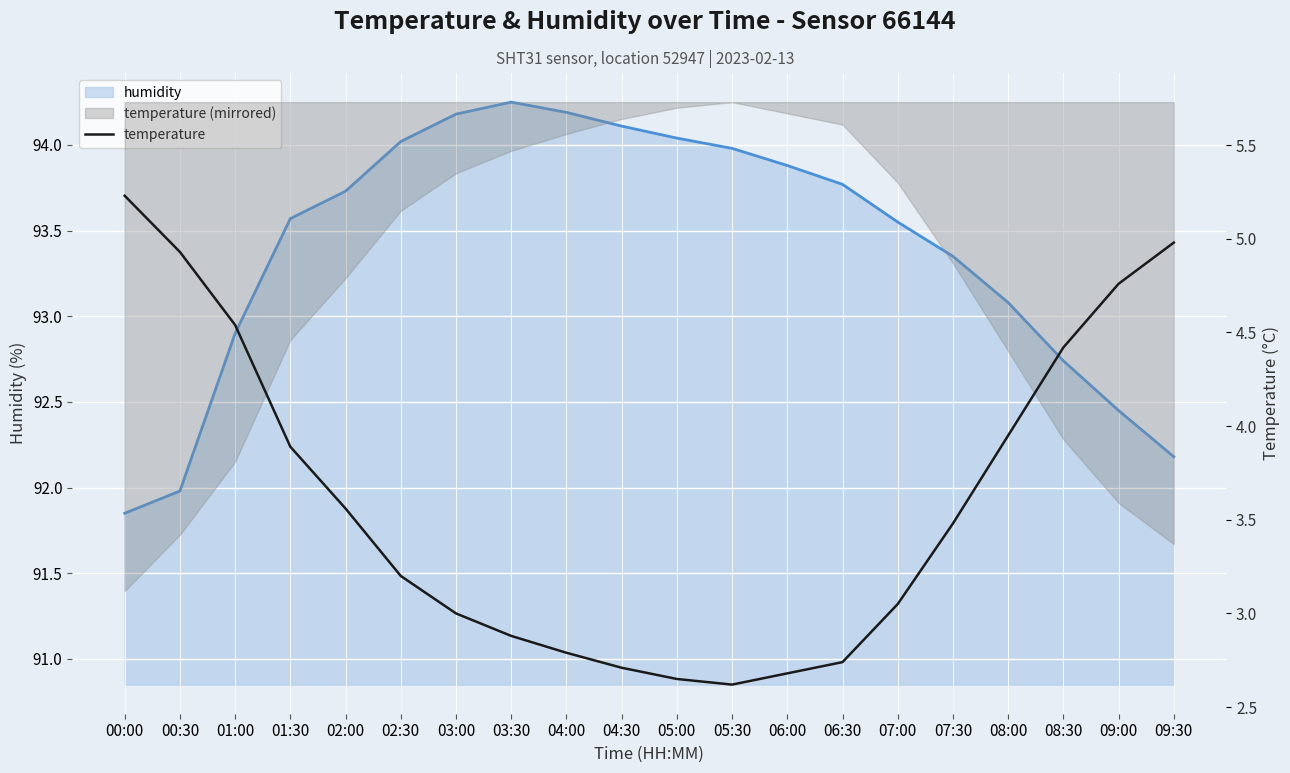

True or false: humidity and temperature intersect in this chart.

False